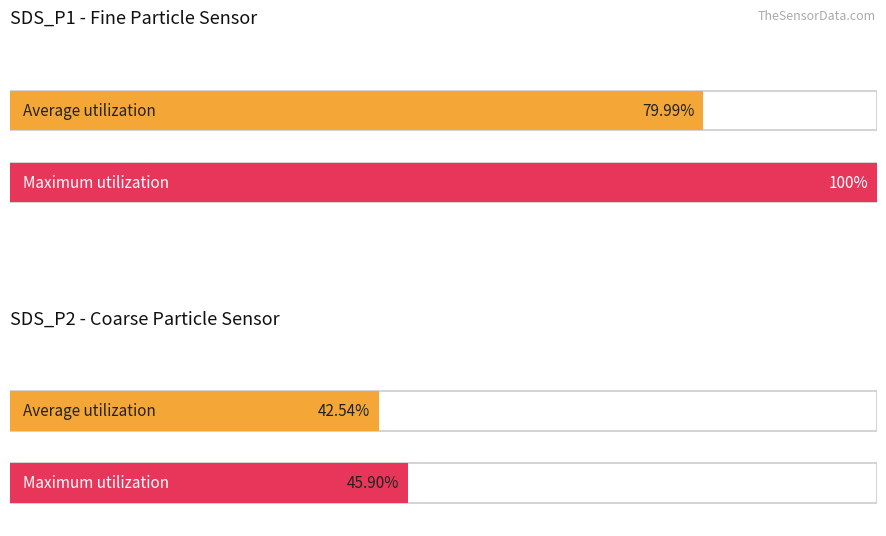

True or false: BME280_temperature has a value of 8.0 at 15.

False